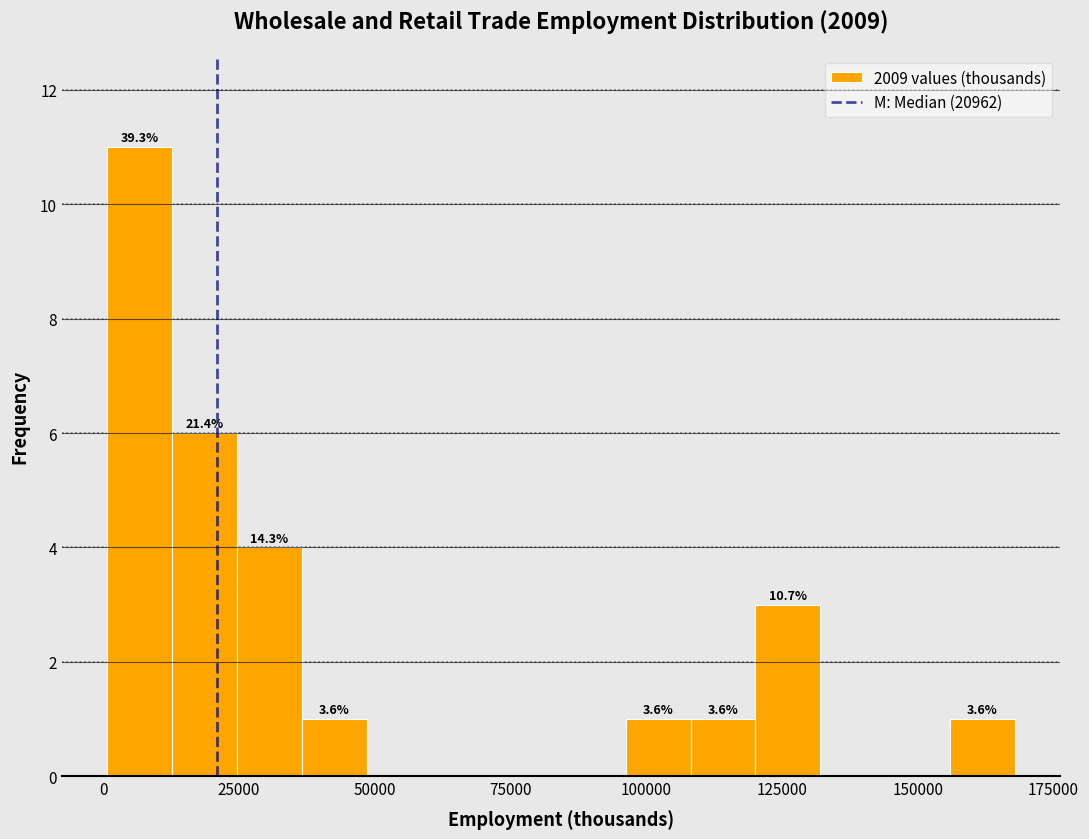

Read against the x-axis, roughly where is the centre of the tallest bar?

5000